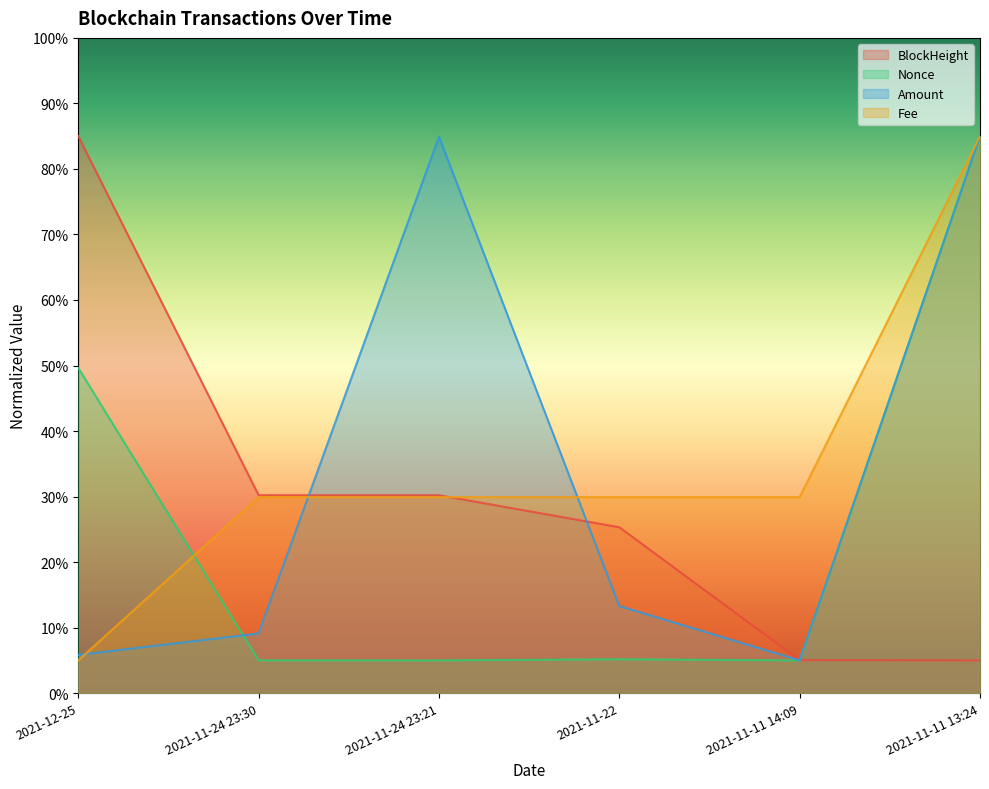

The Nonce series shows 138.8 at 2021-11-11 13:24. True or false?

False